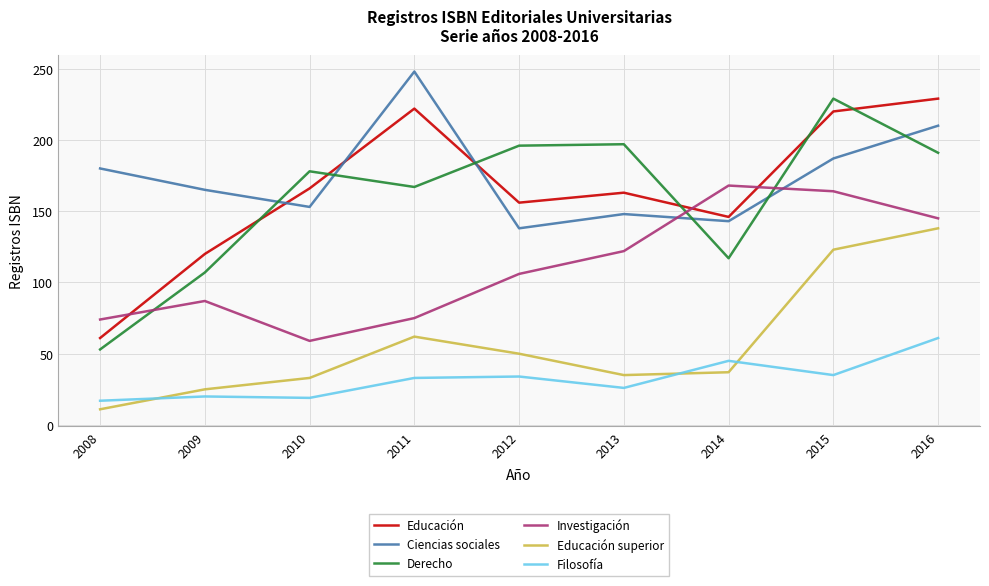

Where is Educación superior nearest to the value 74?

2011